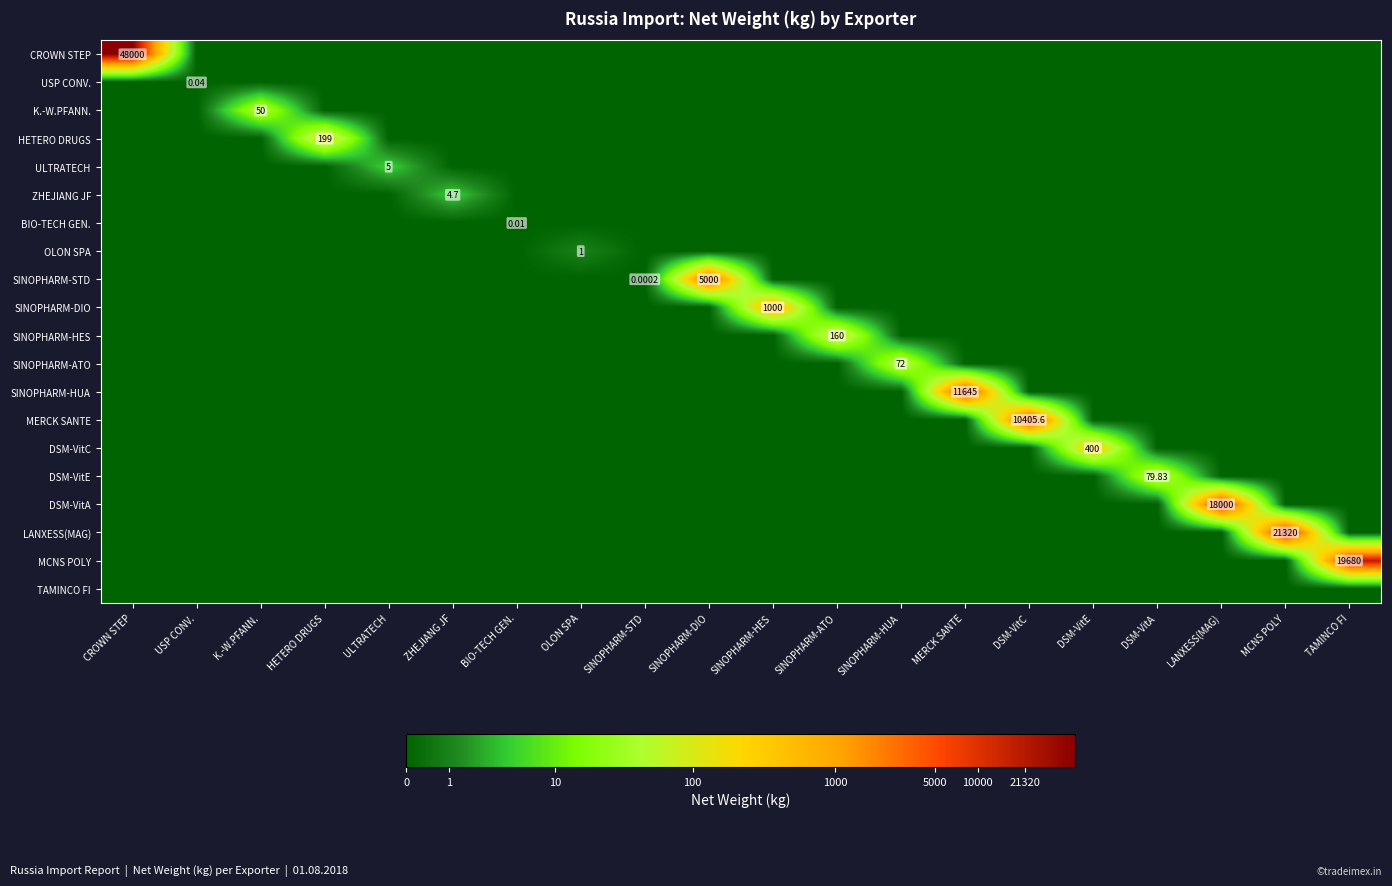

Is it true that SINOPHARM-HUA equals 4.5 at DSM-VitC?

False